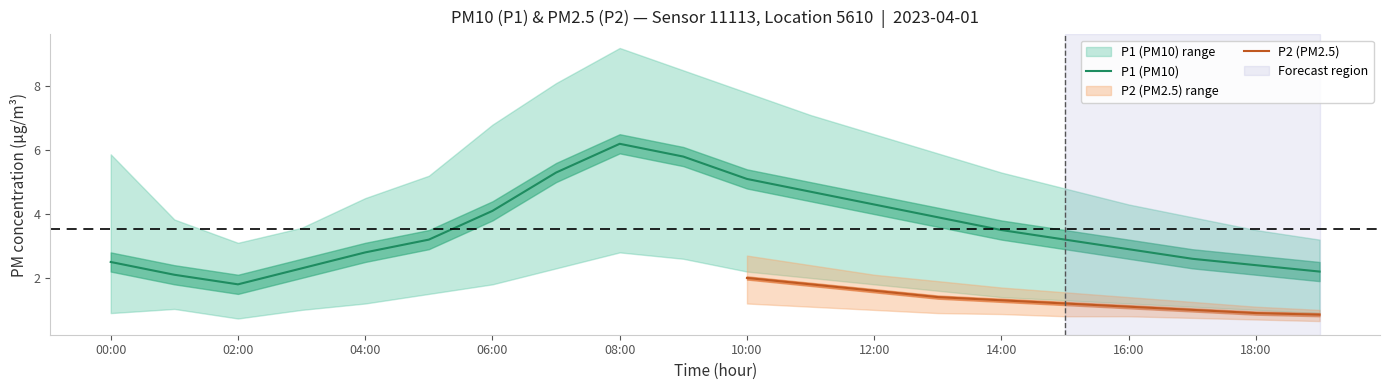

True or false: P1 (PM10) has a value of 0.7 at 16:00.

False